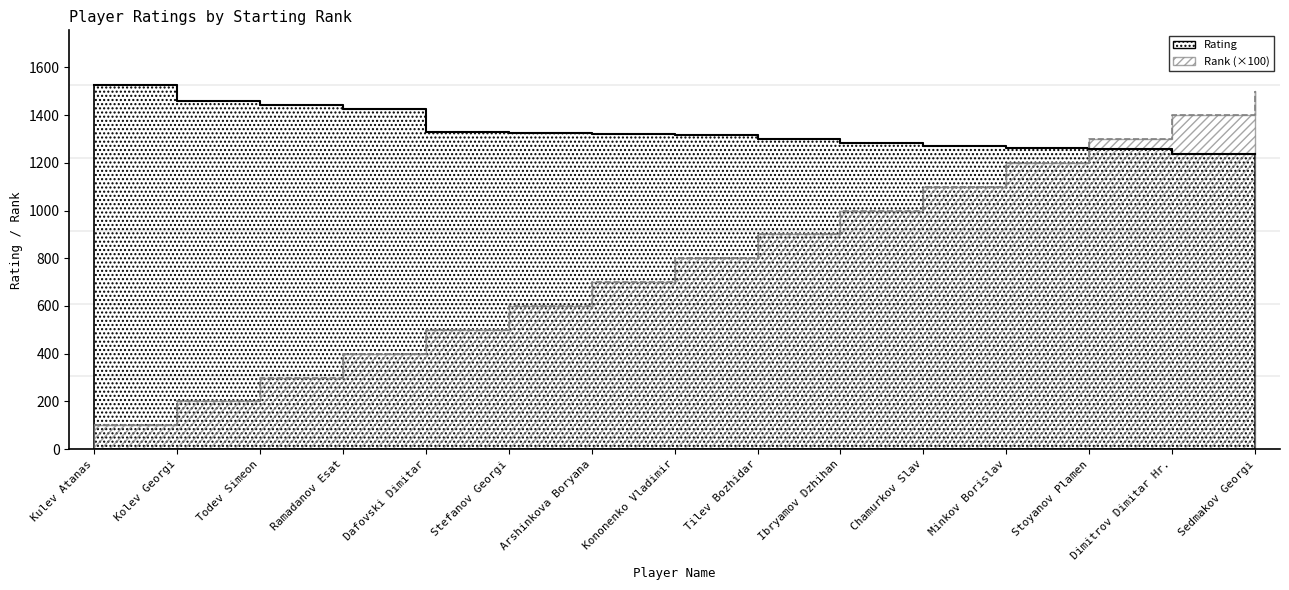

List the labels in order of Rank value, smallest first.

Kulev Atanas, Kolev Georgi, Todev Simeon, Ramadanov Esat, Dafovski Dimitar, Stefanov Georgi, Arshinkova Boryana, Kononenko Vladimir, Tilev Bozhidar, Ibryamov Dzhihan, Chamurkov Slav, Minkov Borislav, Stoyanov Plamen, Dimitrov Dimitar Hr., Sedmakov Georgi